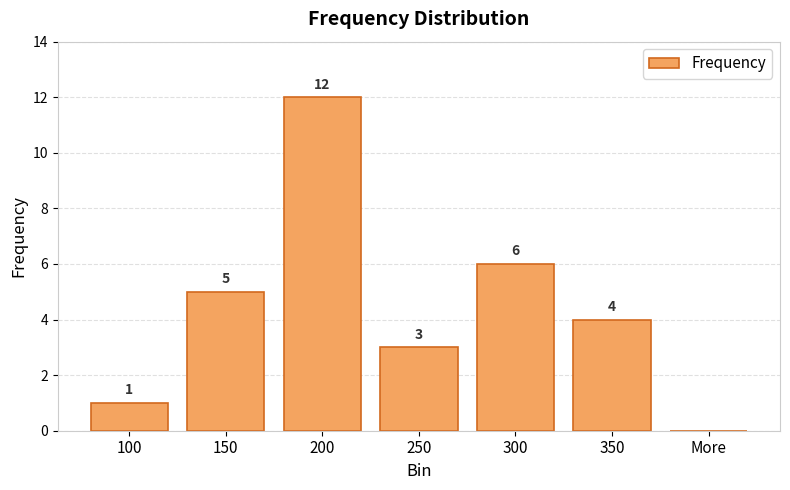

What is the change in value from 150 to More?

-5